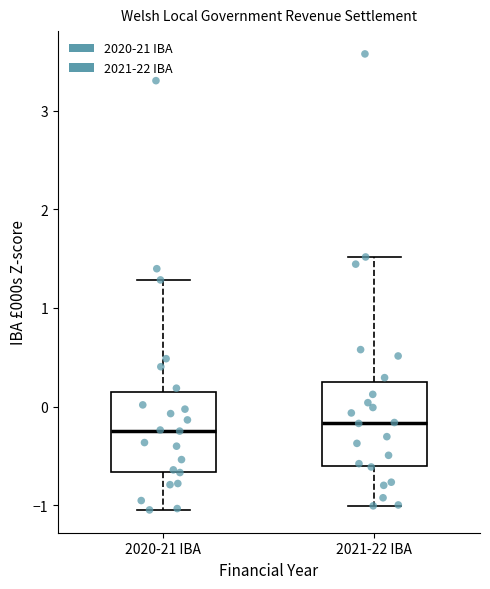

Reading left to right, read every box against the y-axis: the position of its median line, the range the box covers, and the ends of its whiskers. The values are not printed on the chart, so give them approximately, as read against the axis.

2020-21 IBA: median -0.2, box -0.7 to 0.1, whiskers -1.0 to 1.3
2021-22 IBA: median -0.2, box -0.6 to 0.3, whiskers -1.0 to 1.5